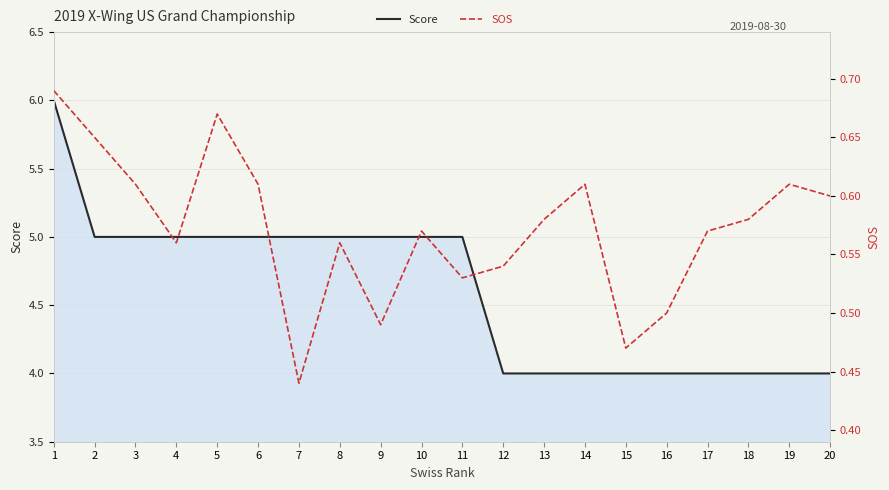

Rank the series by their average value, from lowest to highest.

SOS, Score